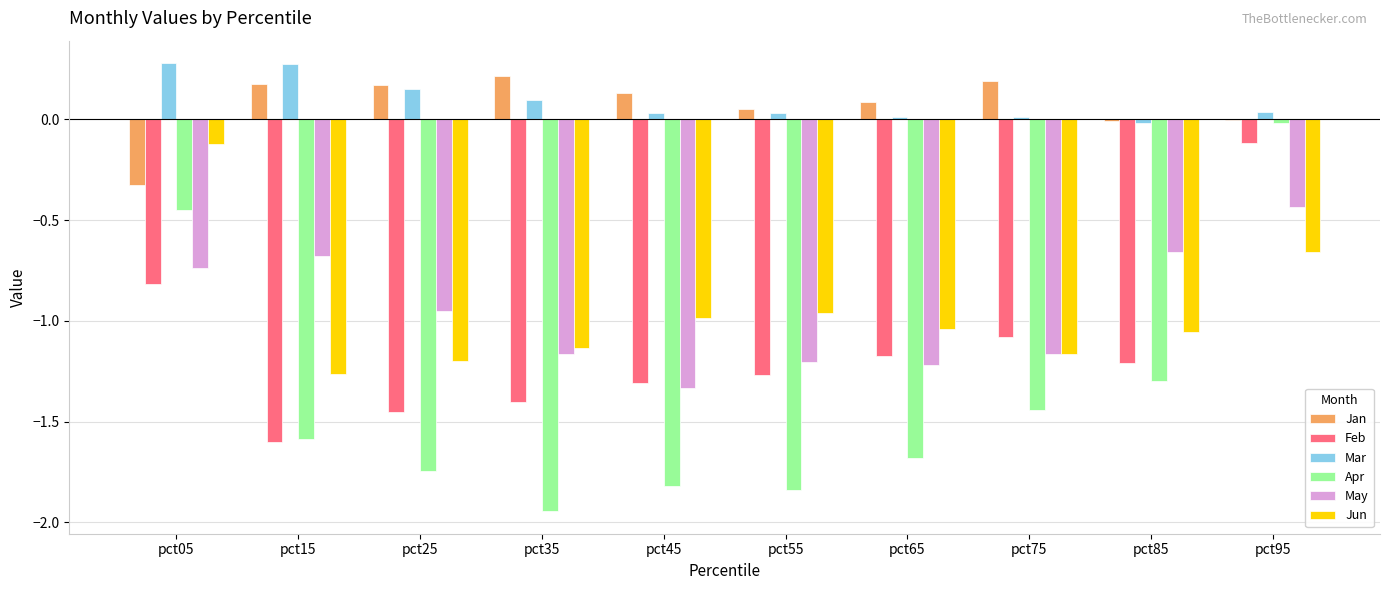

What is the sum of all Jun values?

-9.6